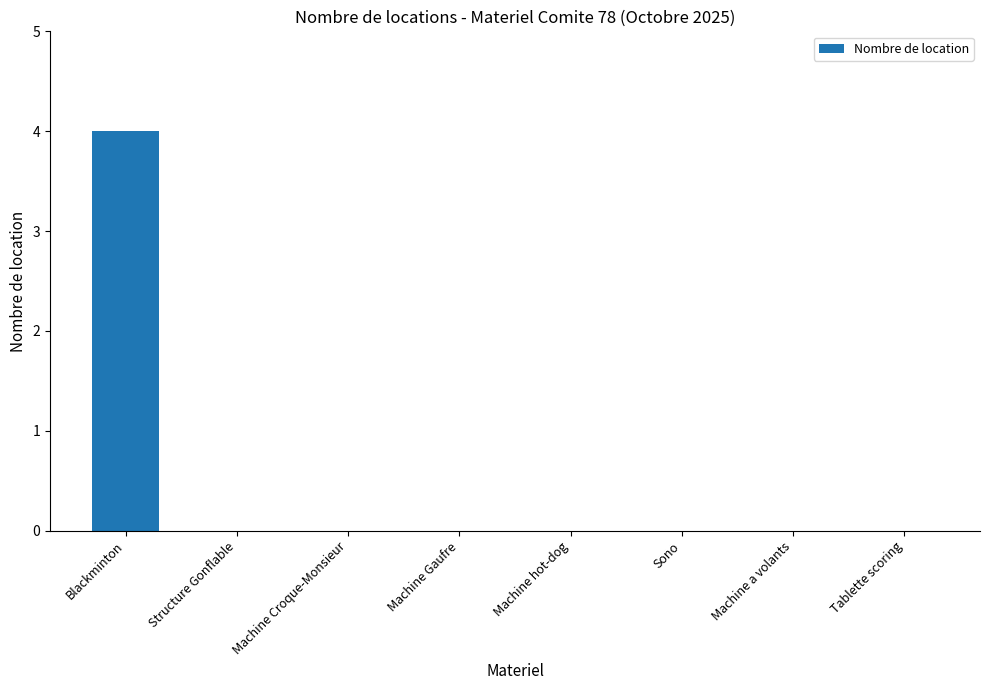

True or false: the data shows 0 at Machine Croque-Monsieur.

True